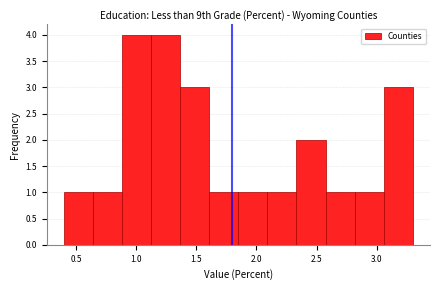

Reading left to right, list every bar in this chart as the range it spans on the x-axis followed by its height. Neither the bar edges nor the heights are printed on the chart, so give them approximately, as read against the axes.

0.40 to 0.65: 1
0.65 to 0.90: 1
0.90 to 1.15: 4
1.15 to 1.35: 4
1.35 to 1.60: 3
1.60 to 1.85: 1
1.85 to 2.10: 1
2.10 to 2.35: 1
2.35 to 2.60: 2
2.60 to 2.80: 1
2.80 to 3.05: 1
3.05 to 3.30: 3